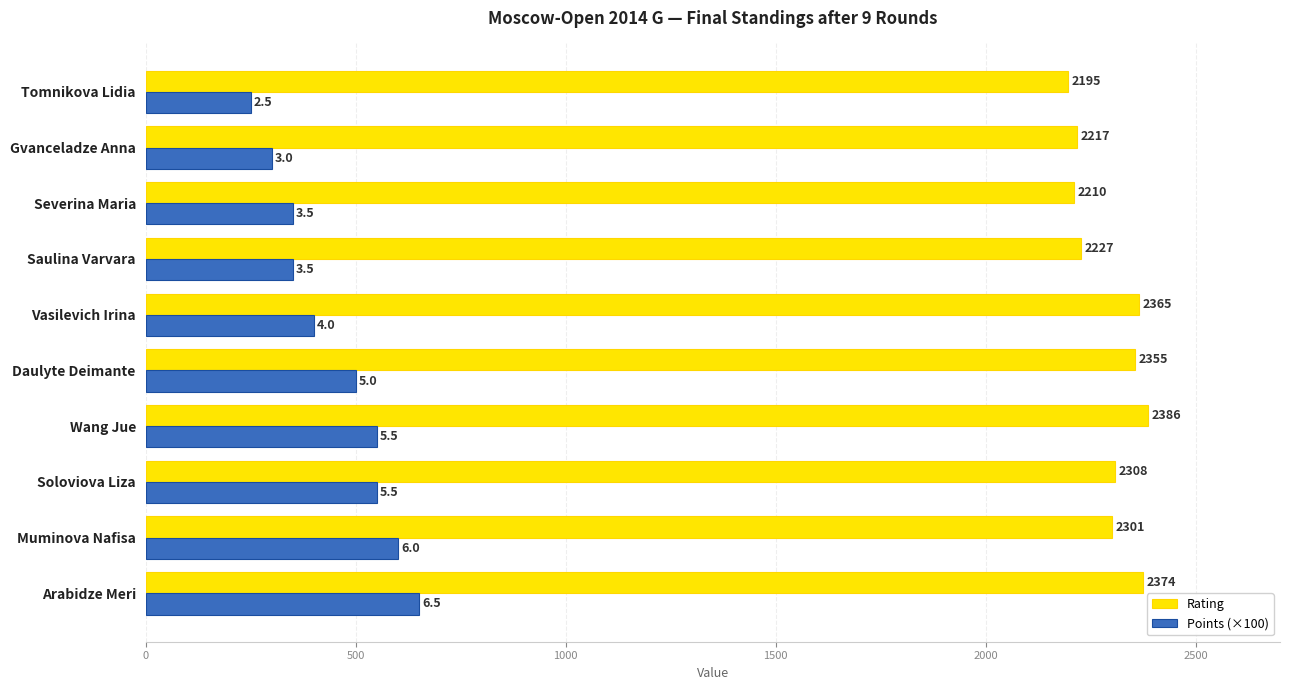

Rank the categories by Rating value from highest to lowest.

Wang Jue, Arabidze Meri, Vasilevich Irina, Daulyte Deimante, Soloviova Liza, Muminova Nafisa, Saulina Varvara, Gvanceladze Anna, Severina Maria, Tomnikova Lidia